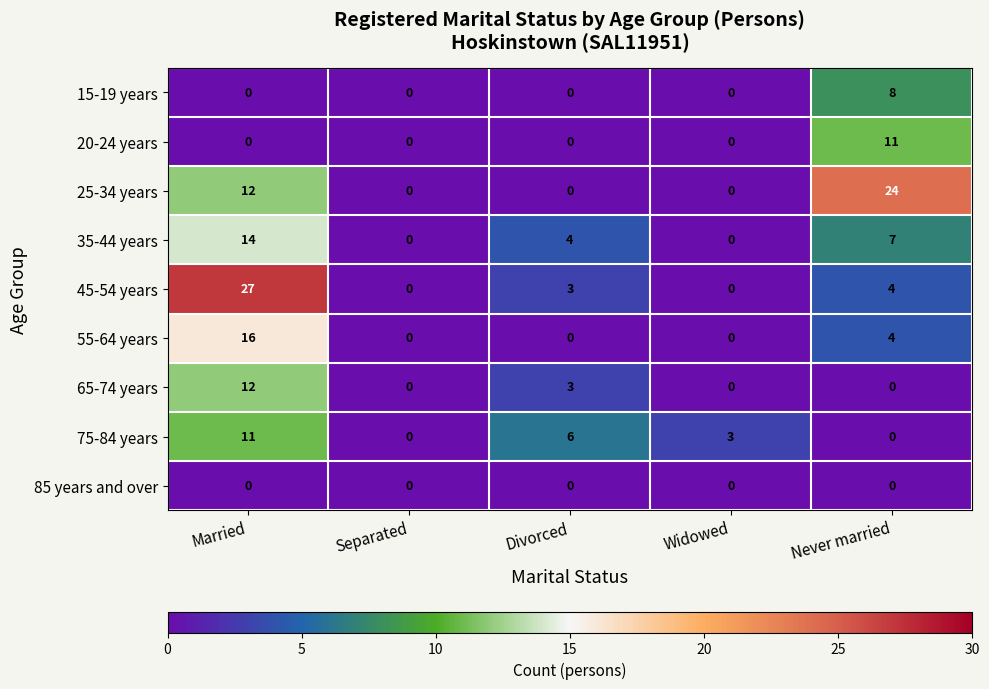

Which series has the largest total across all categories?

25-34 years